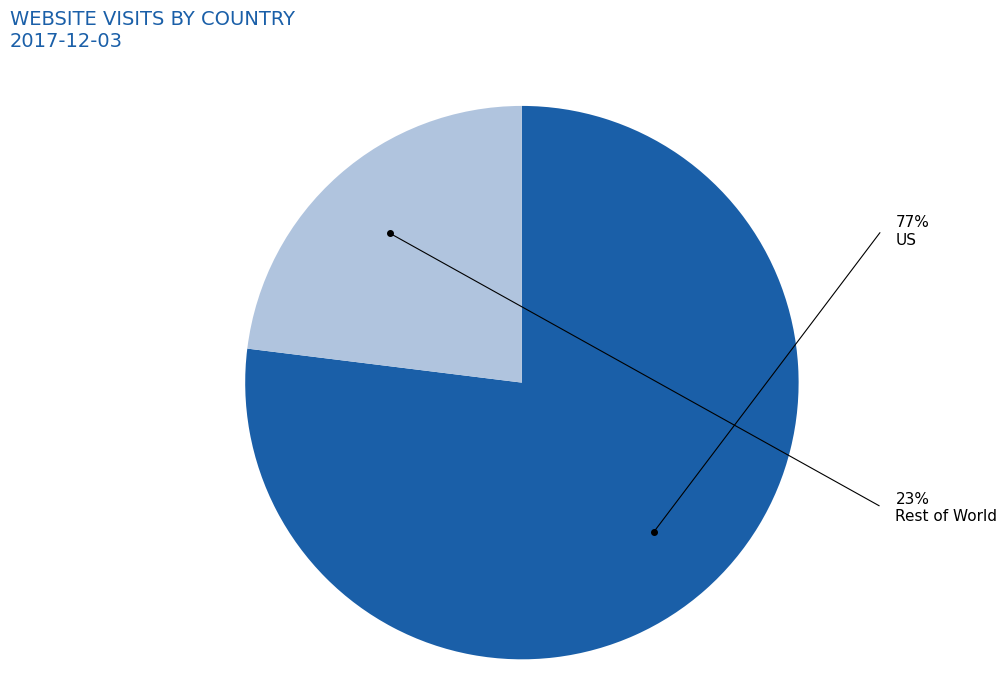

How many slices are in this pie chart?

2